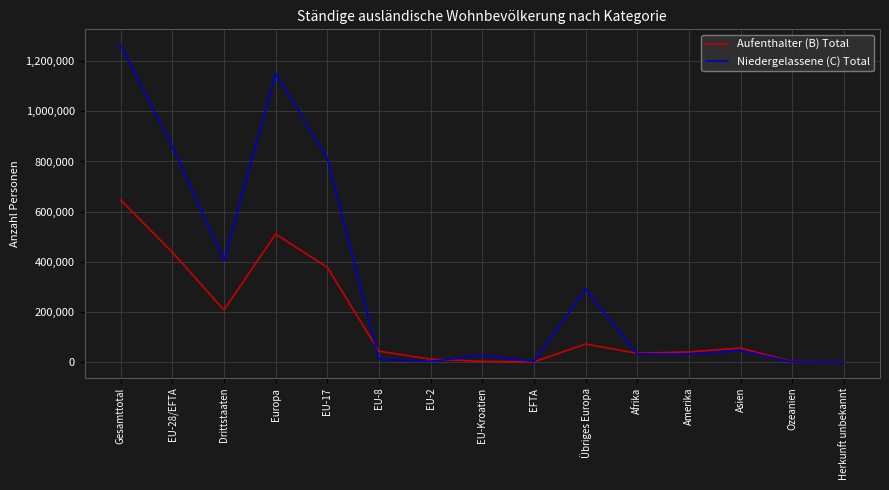

Does the chart have visible grid lines?

Yes